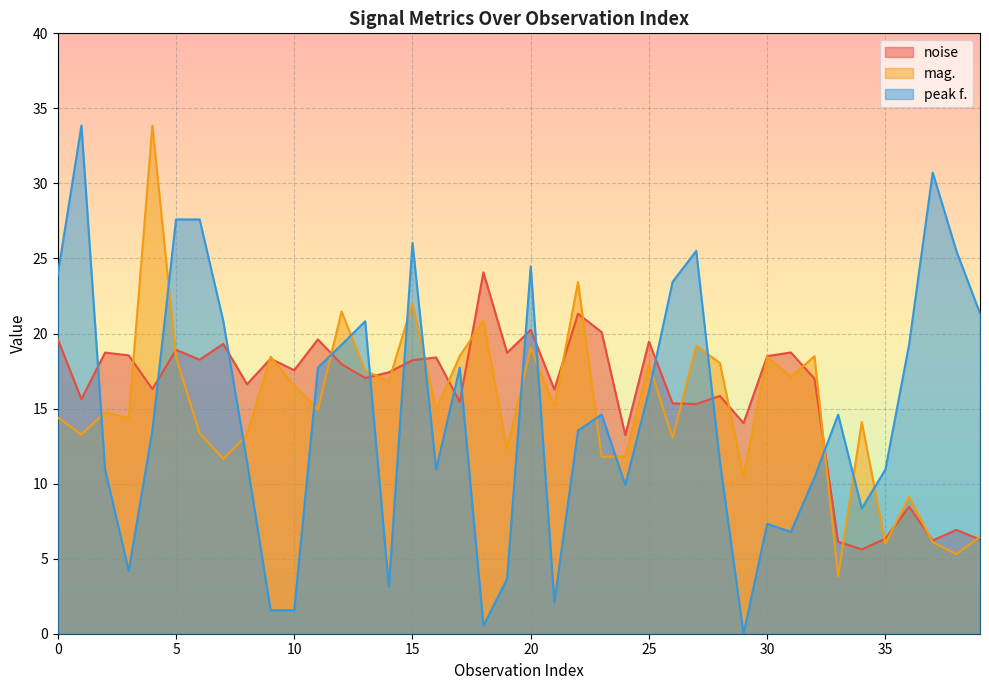

Which series ends up on top after the final intersection of mag. and peak f.?

peak f.